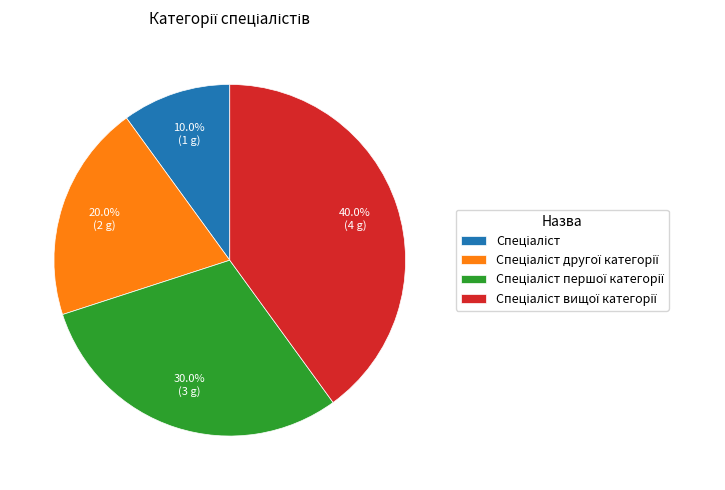

Does any single category account for the majority?

No